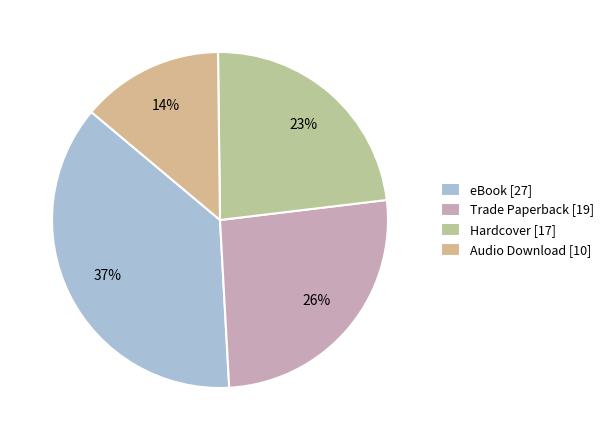

To the nearest percent, what is the difference between the largest and smallest slice percentages?

23%